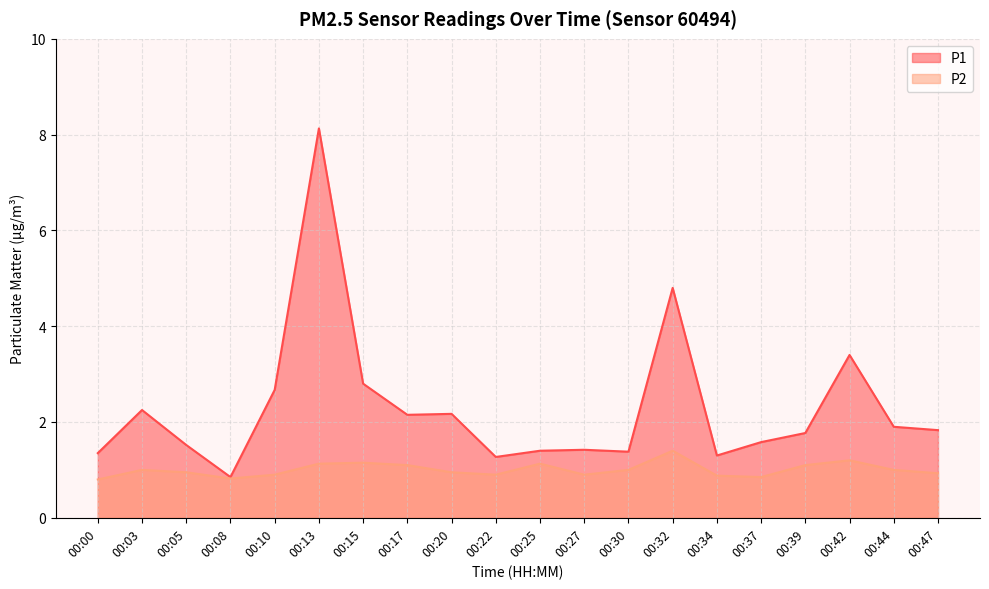

Which label corresponds to the smallest value in the chart?

00:00